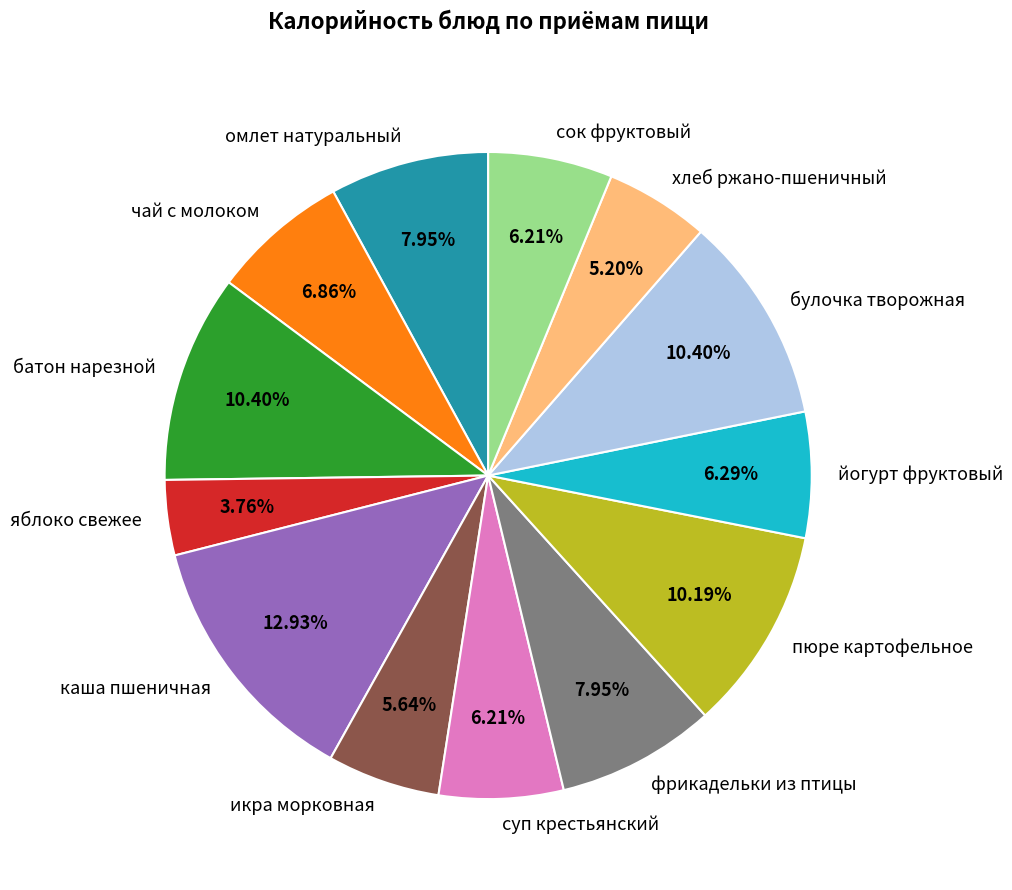

Is чай с молоком the majority of the pie?

No